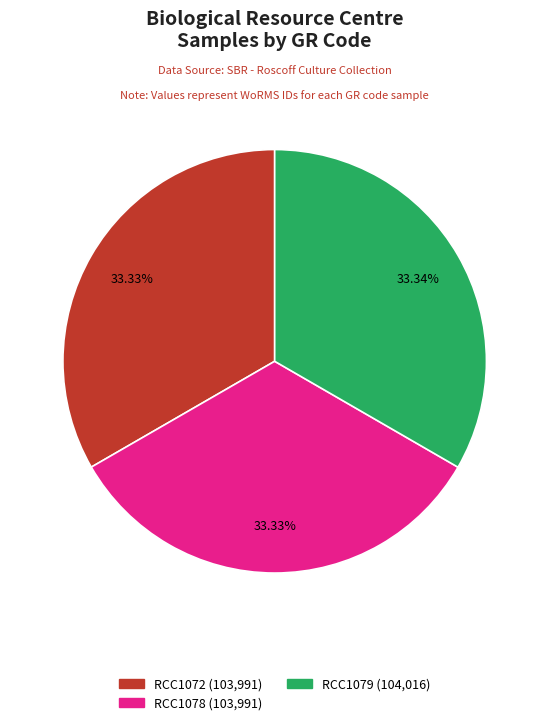

How many segments does this pie chart have?

3